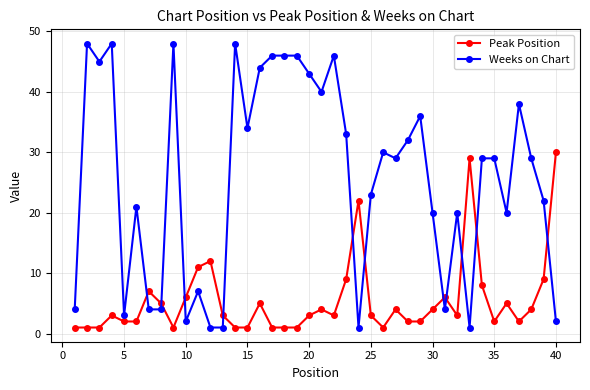

What are all the series names shown in the legend?

Peak Position, Weeks on Chart